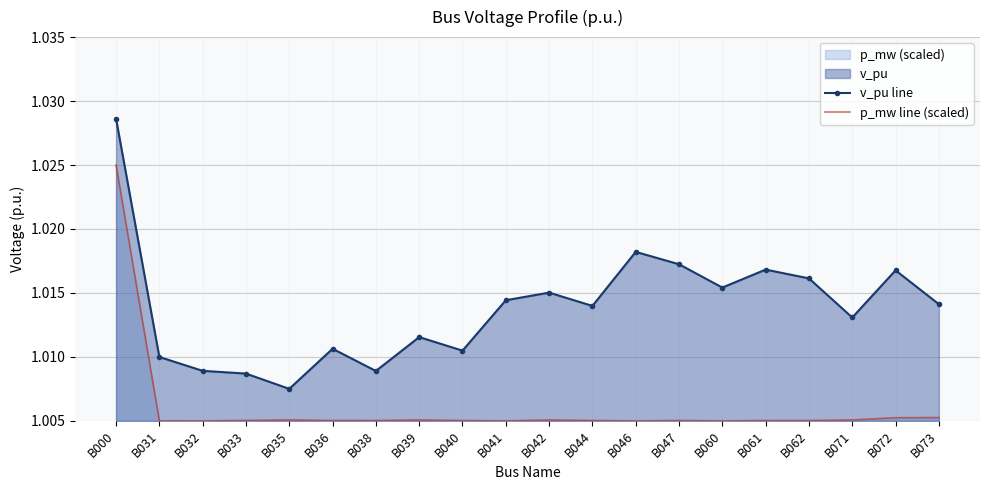

Rank the series by their average value, from lowest to highest.

p_mw line (scaled), v_pu line